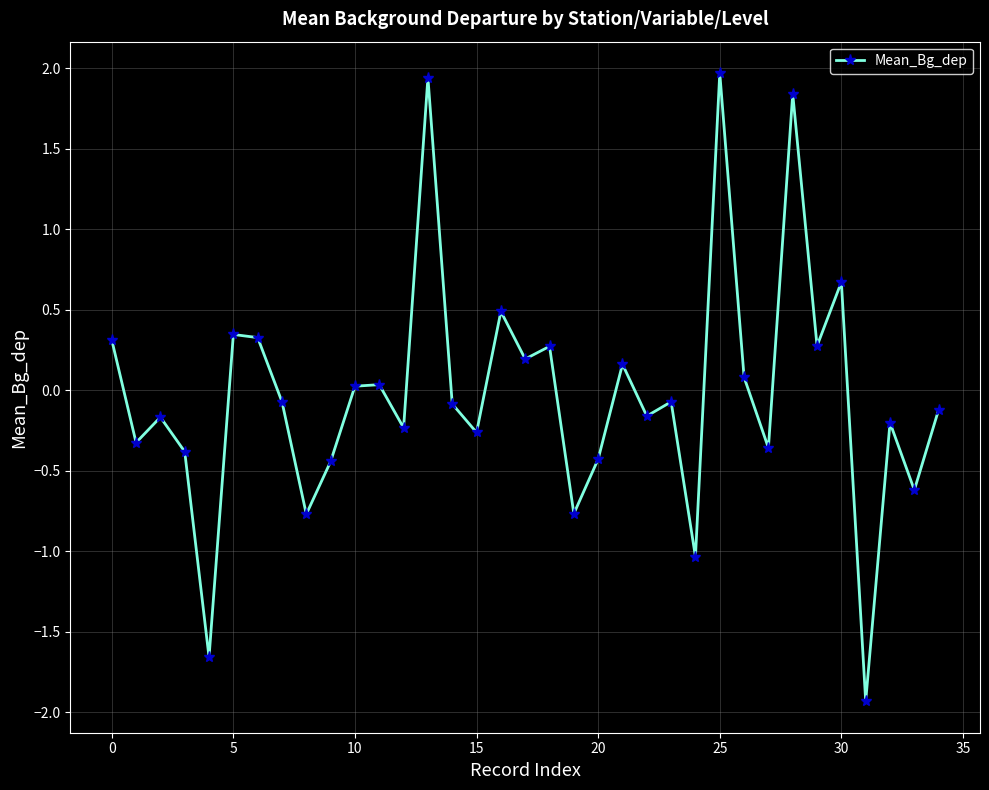

What is the maximum value shown in the chart?

2.0